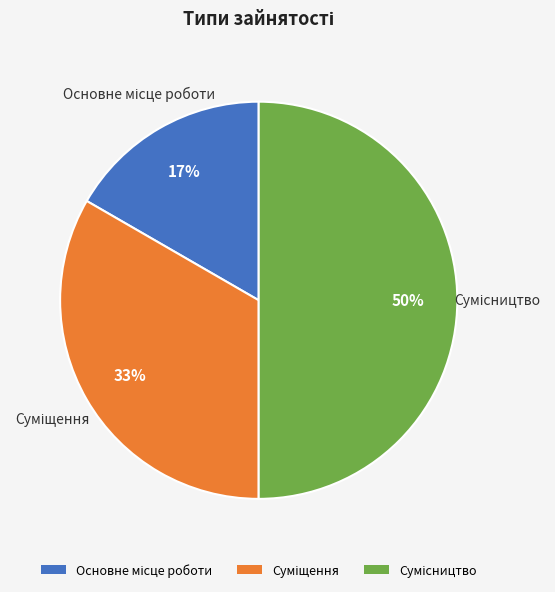

To the nearest percent, what is the average slice percentage?

33%